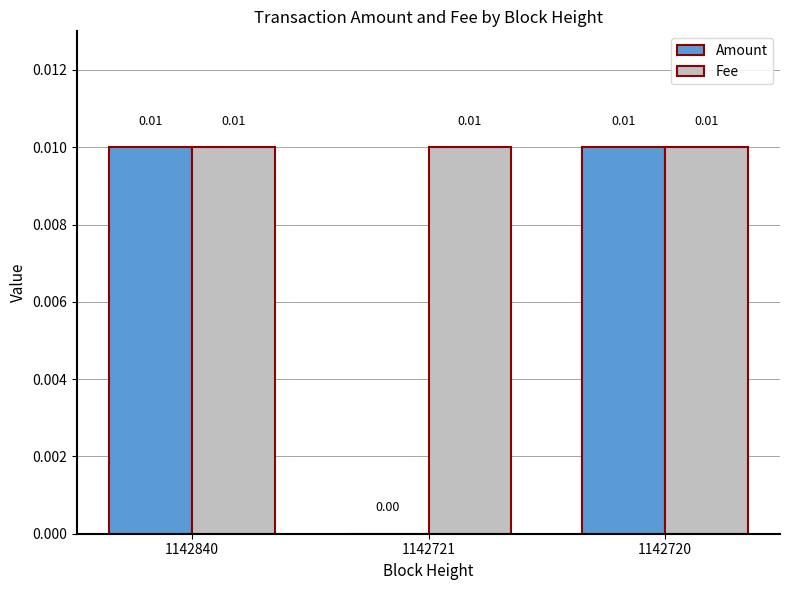

Between 1142721 and 1142720, which series saw the biggest shift?

Amount